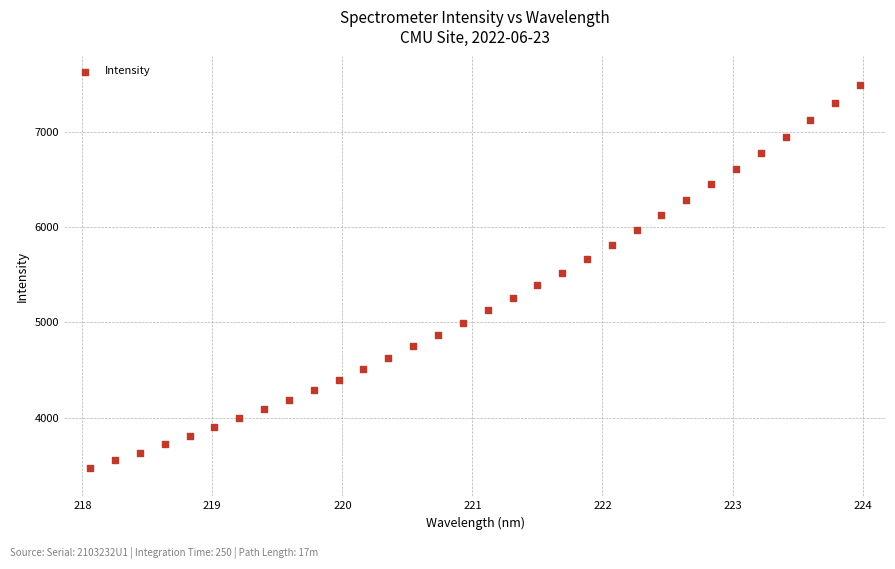

What is the range of X values (max minus min)?

5.9